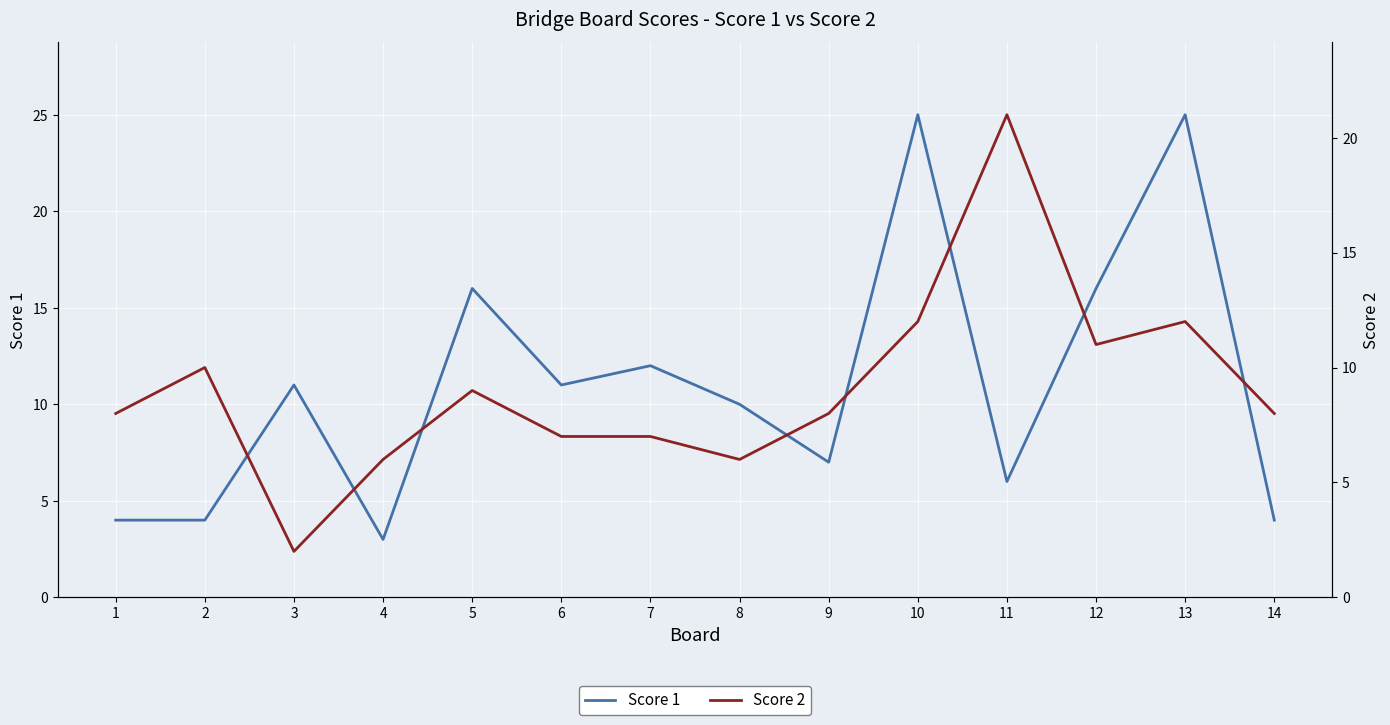

Which series has the largest range (max minus min)?

Score 1